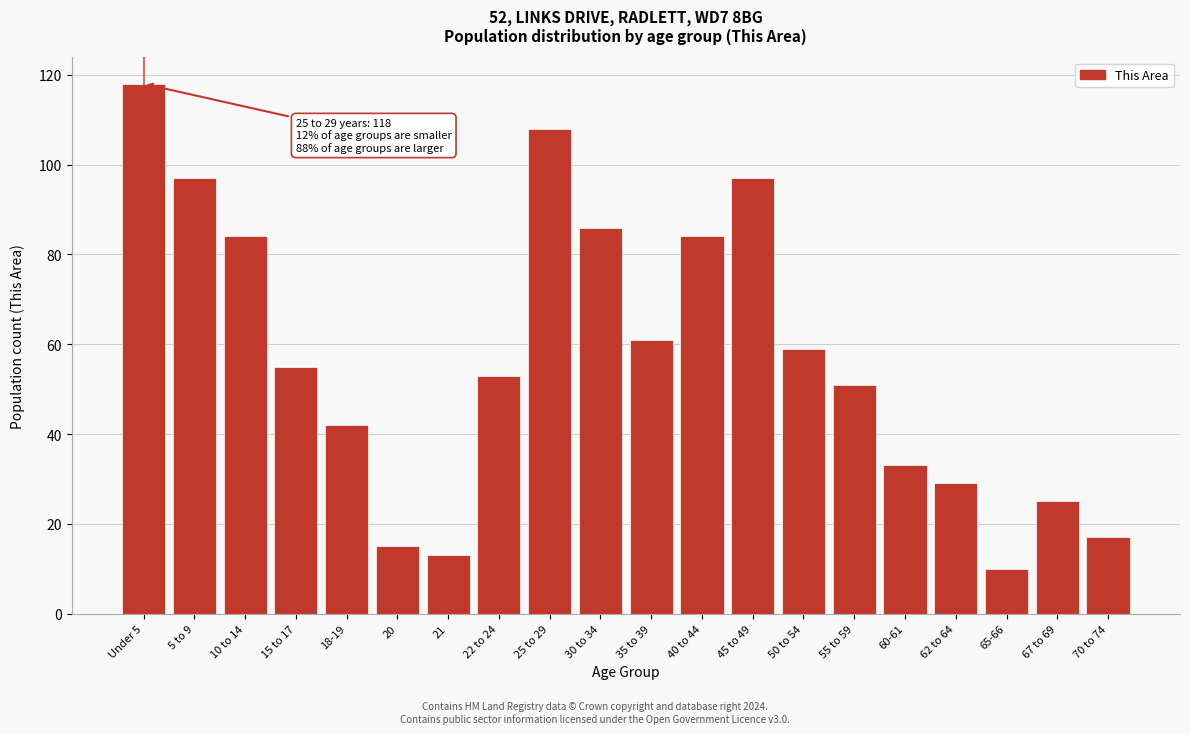

Reading left to right, extract all data points from this chart.

Under 5=118	5 to 9=97	10 to 14=84	15 to 17=55	18-19=42	20=15	21=13	22 to 24=53	25 to 29=108	30 to 34=86	35 to 39=61	40 to 44=84	45 to 49=97	50 to 54=59	55 to 59=51	60-61=33	62 to 64=29	65-66=10	67 to 69=25	70 to 74=17